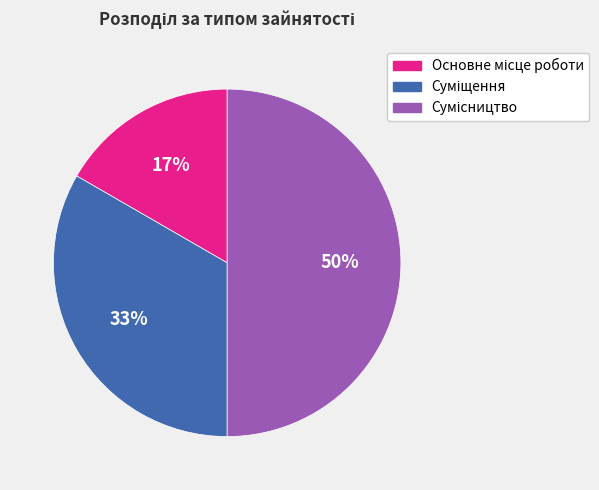

To the nearest percent, what is the average slice percentage?

33%